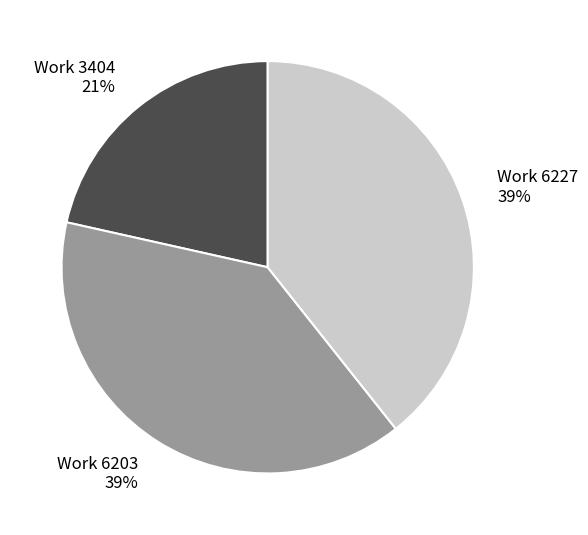

To the nearest percent, what is the difference between the largest and smallest slice percentages?

18%